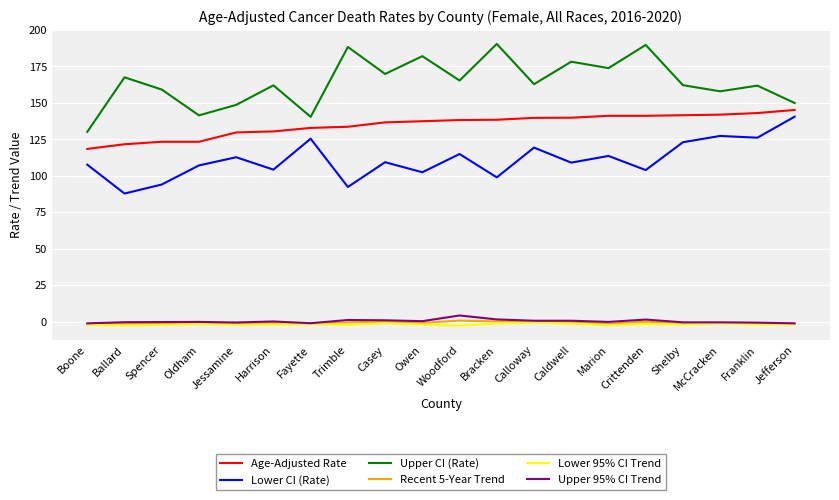

The Age-Adjusted Rate series shows 31.7 at Woodford. True or false?

False